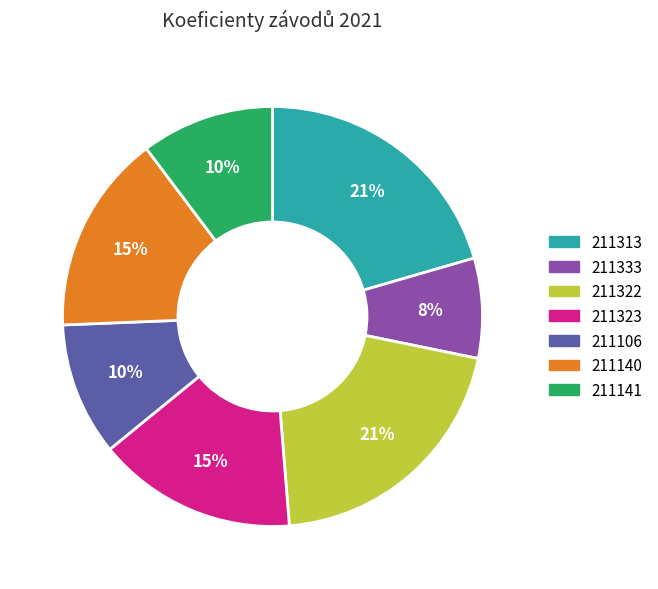

Does 211323 represent more than half of the total?

No